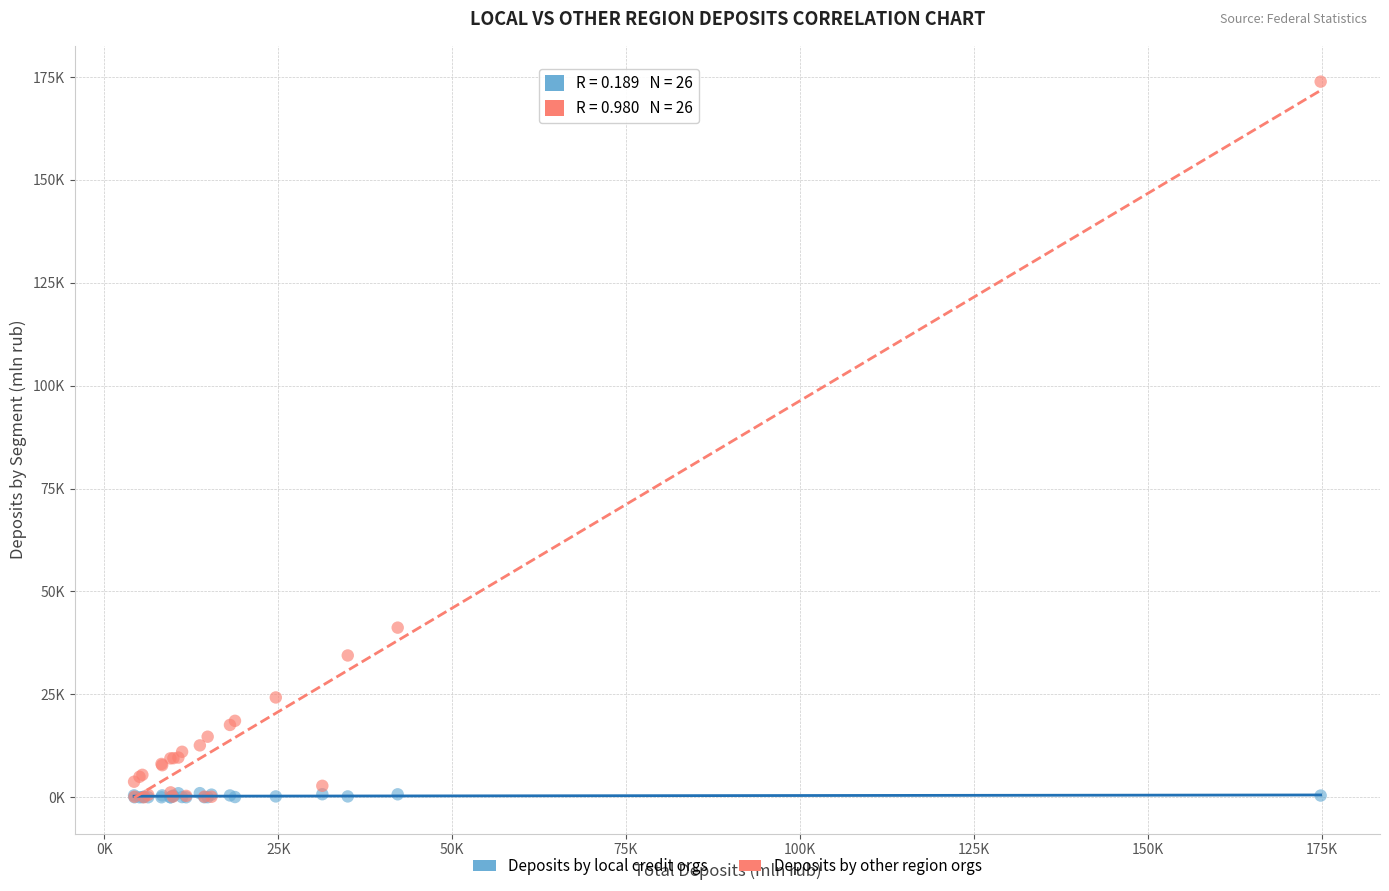

Which series has the widest spread of Y values?

Deposits by other region orgs